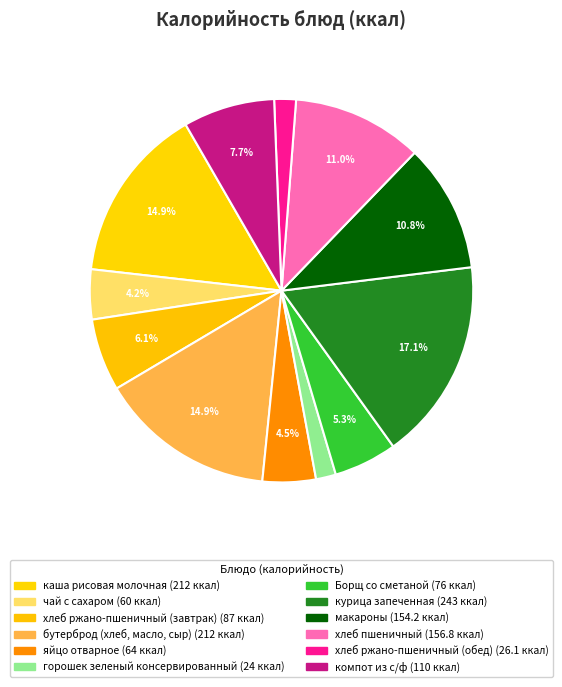

Combined, do курица запеченная and хлеб ржано-пшеничный (завтрак) account for over 50%?

No